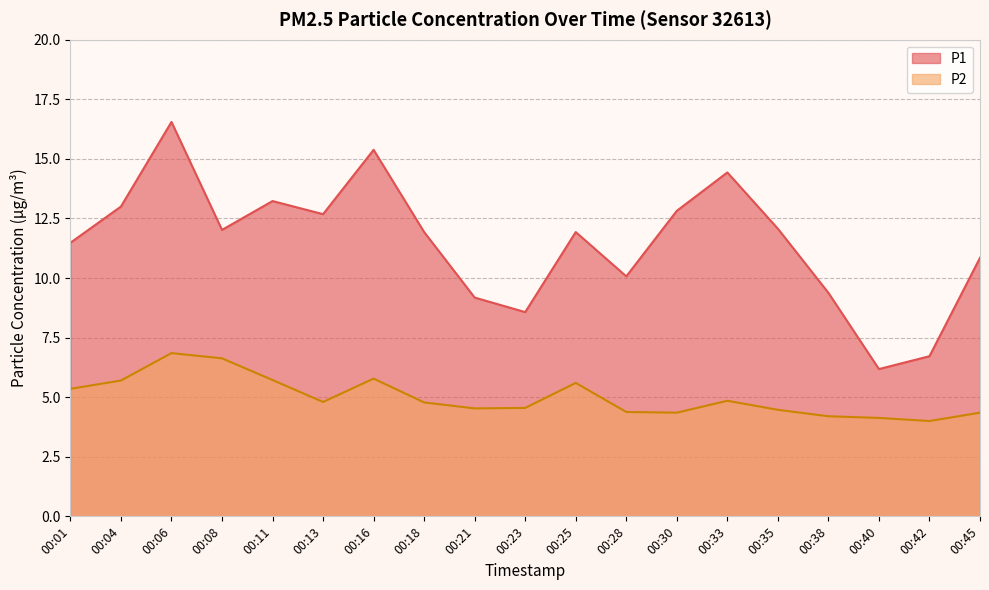

List the series in order of their peak value, lowest first.

P2, P1